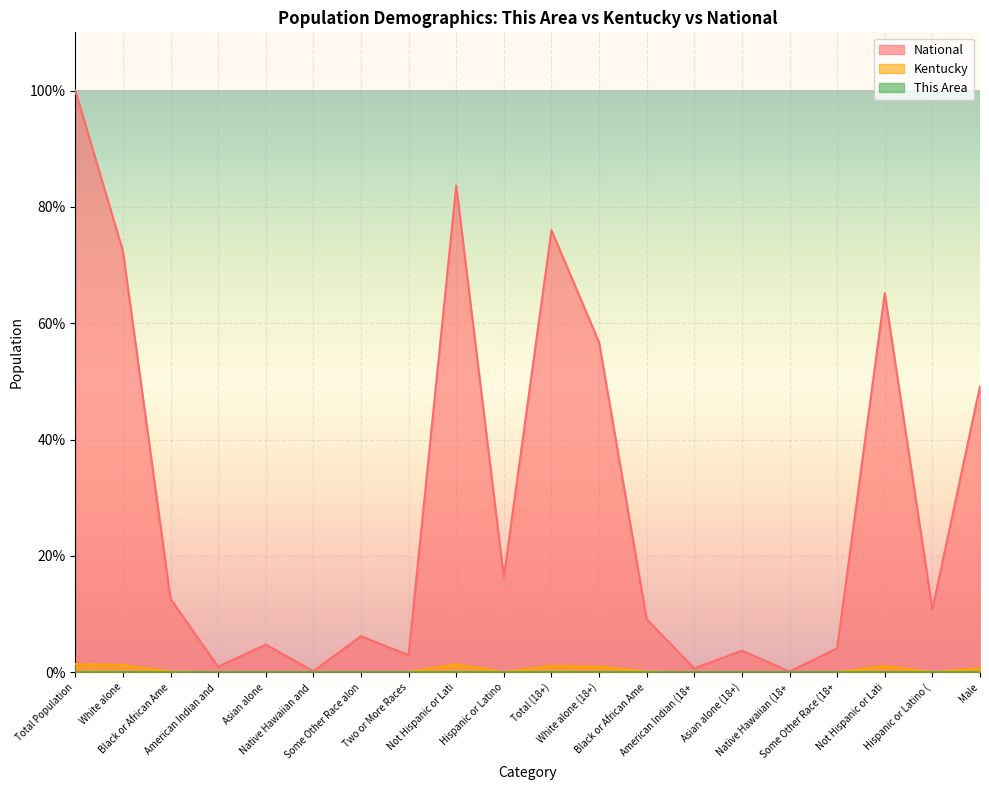

How many data points does each series have?

20